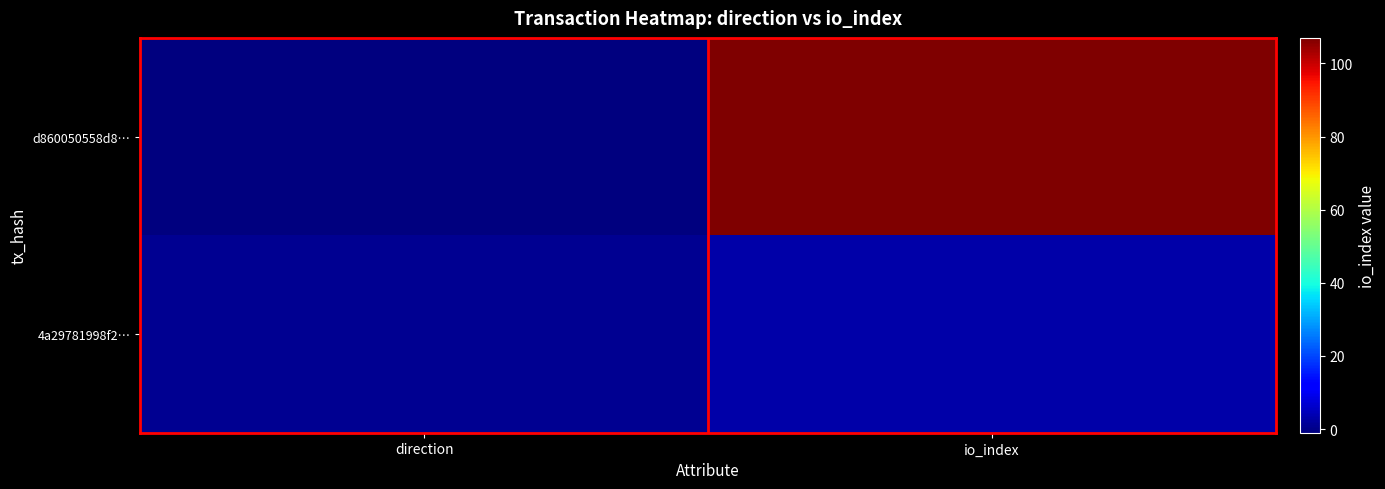

Reading left to right, list all the values displayed in this chart.

d860050558d8…: direction=-1	io_index=107
4a29781998f2…: direction=1	io_index=3